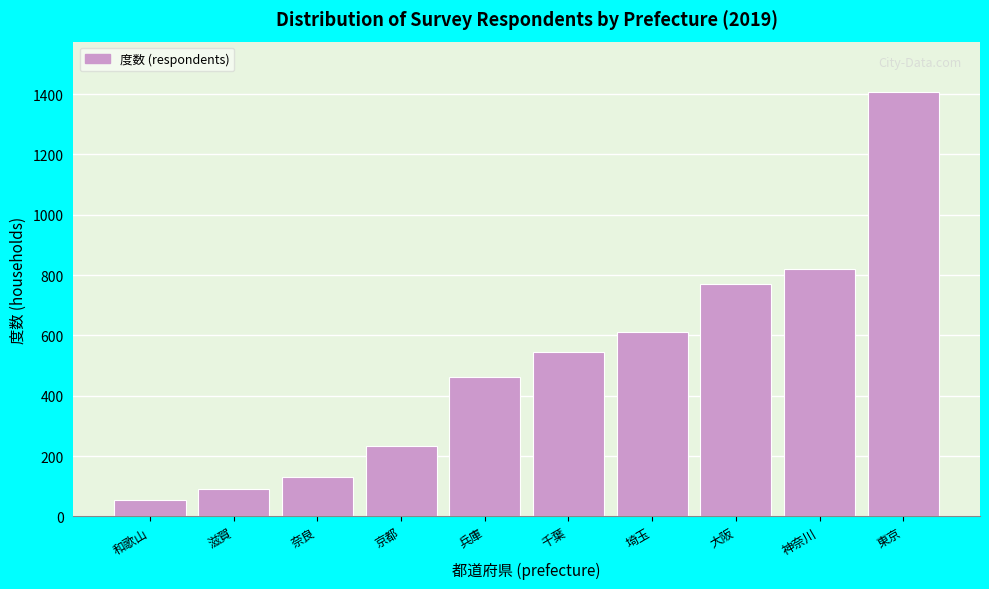

Reading left to right, what are all the values shown in this chart?

56	91	130	232	462	546	612	769	821	1405